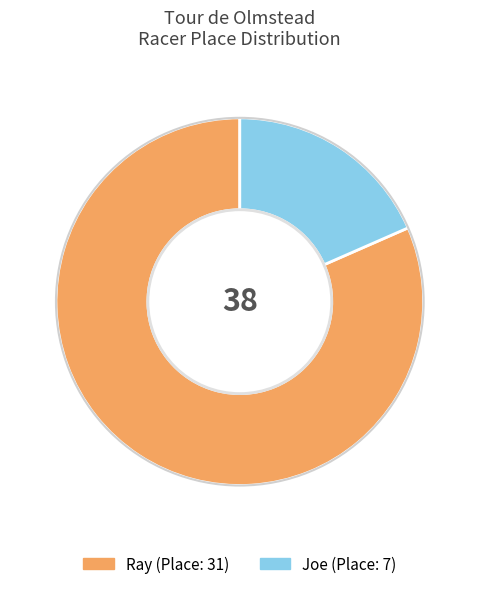

True or false: Joe accounts for 13% of the total.

False